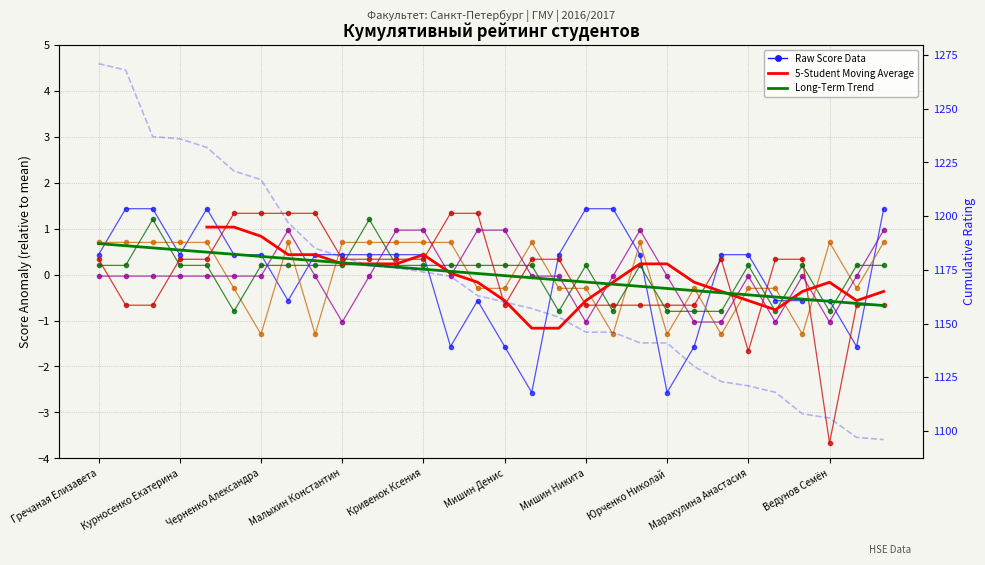

What is the total value across all series at Мишин Никита?

1145.6